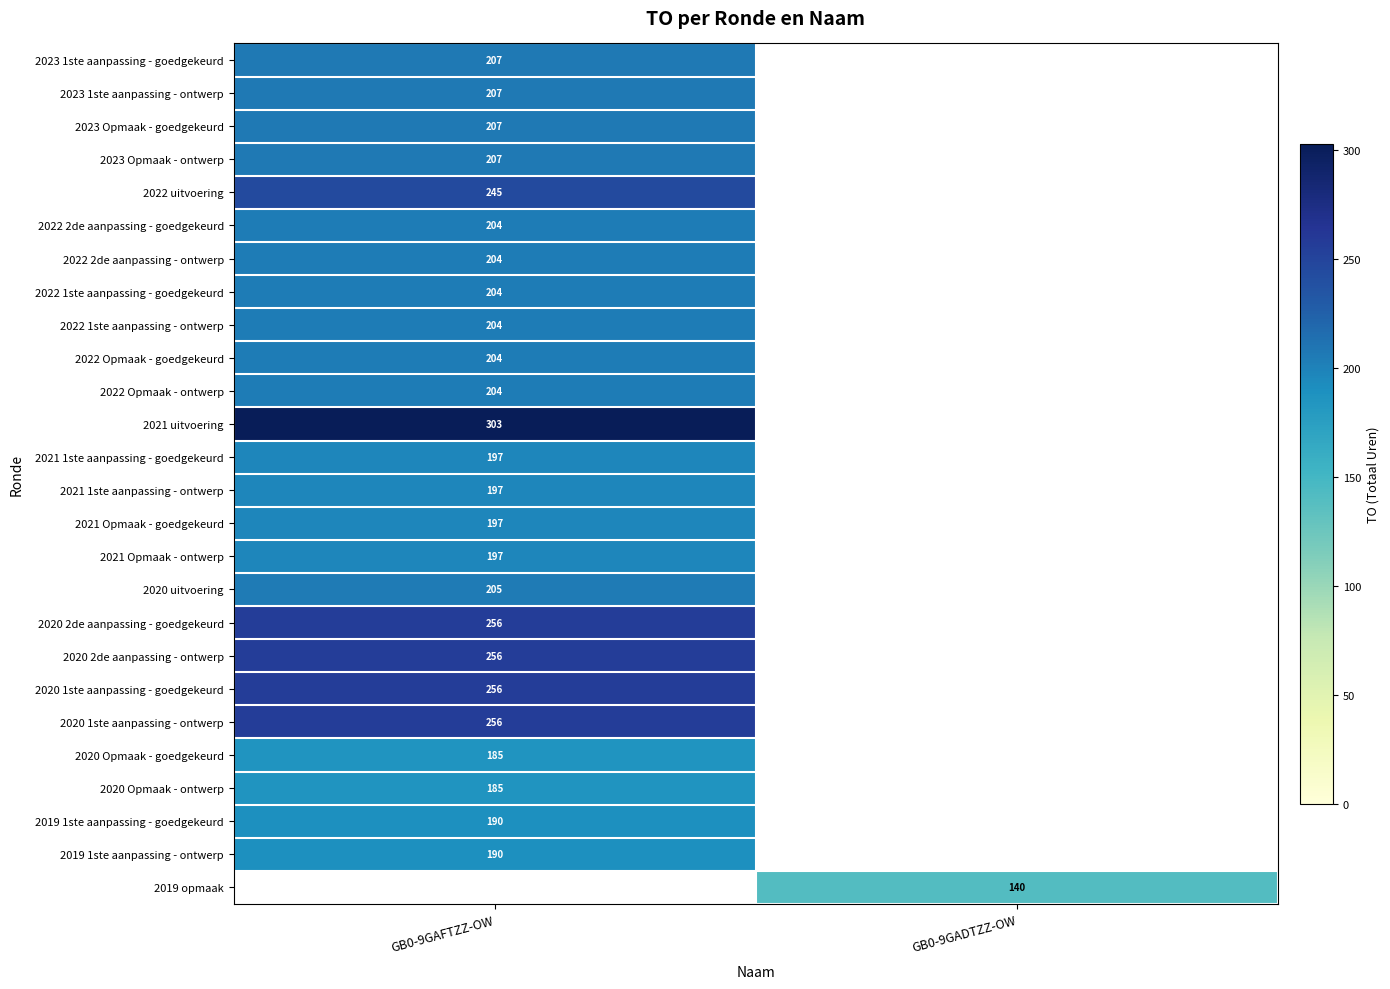

The value of 2022 2de aanpassing - goedgekeurd at GB0-9GAFTZZ-OW is 204. True or false?

True